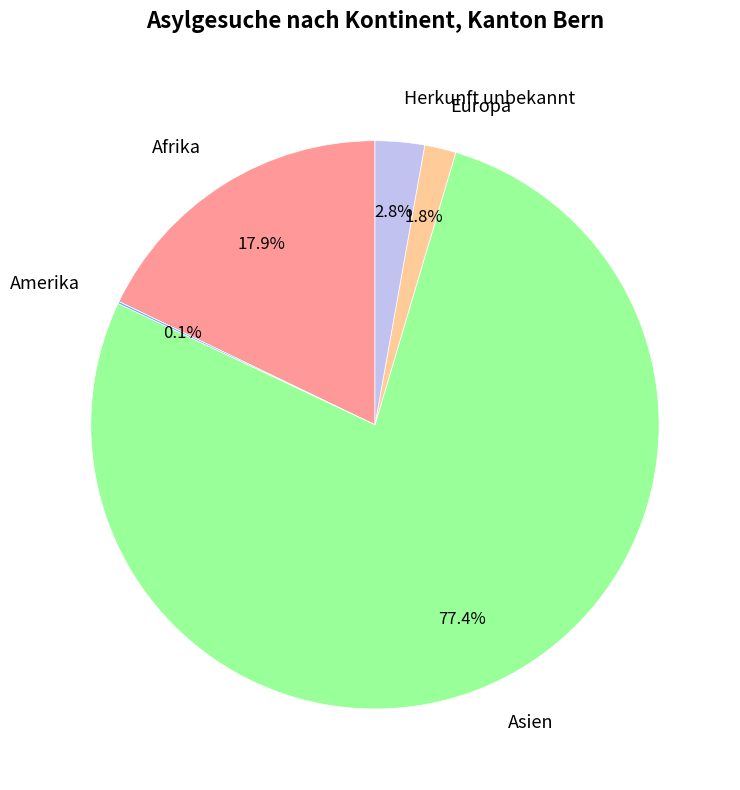

Which category has the biggest portion of the pie?

Asien